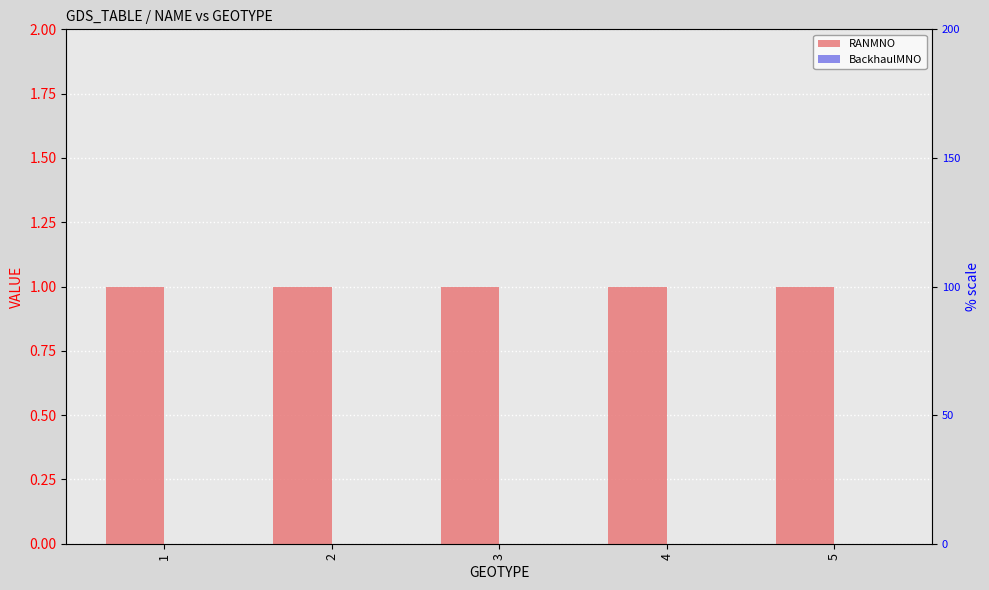

Rank the series by their average value, from lowest to highest.

BackhaulMNO, RANMNO